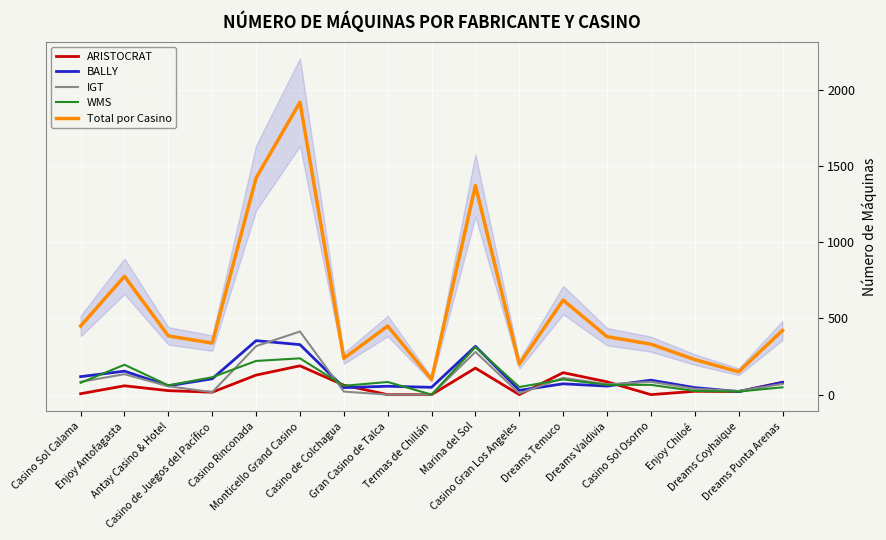

What position from the left is Casino Sol Calama?

1